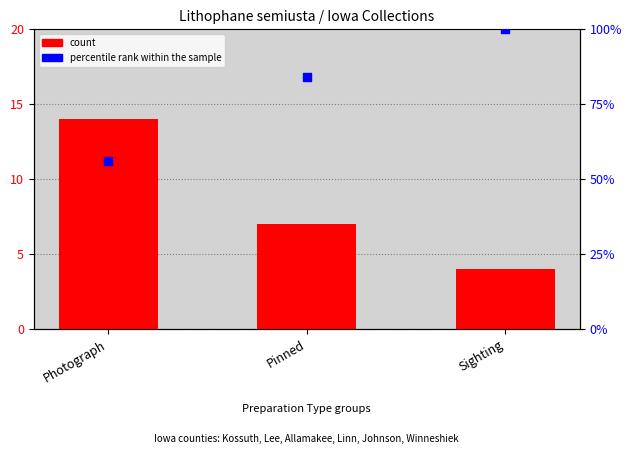

Which series reaches the minimum Y coordinate?

count